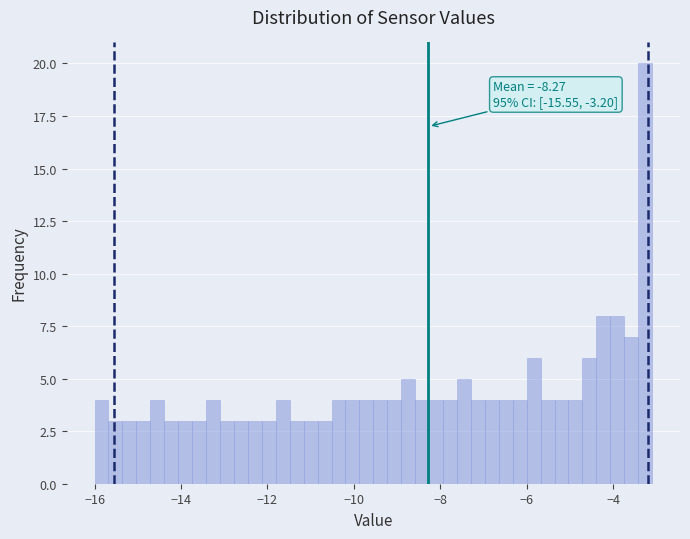

Around what value on the x-axis is the tallest bar? Give the approximate position of its centre, as read against the axis.

-3.2